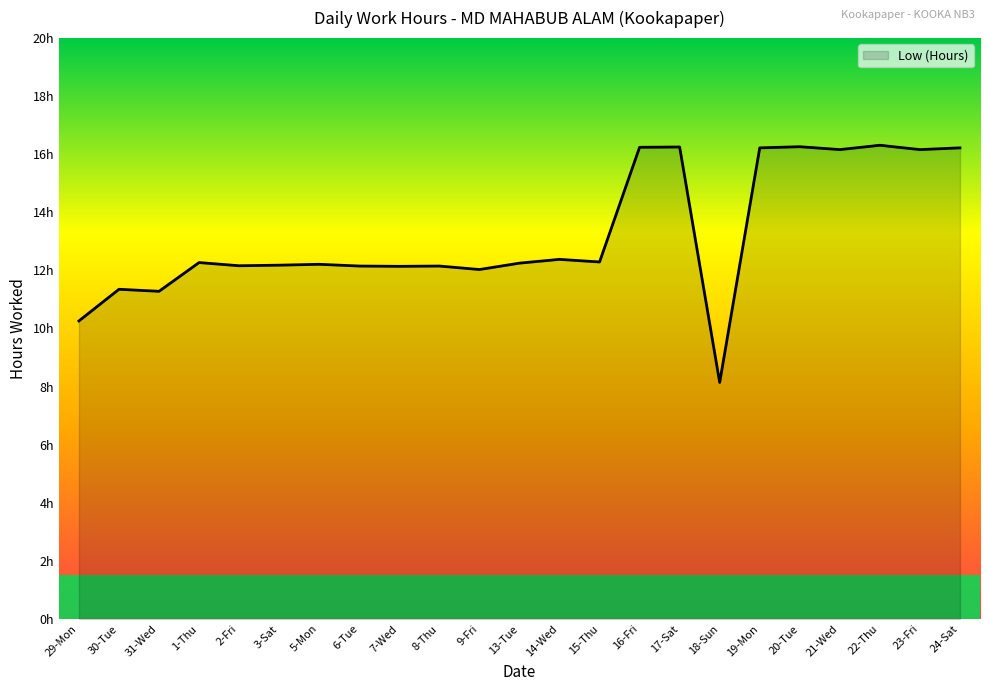

What is the greatest value displayed?

16.3